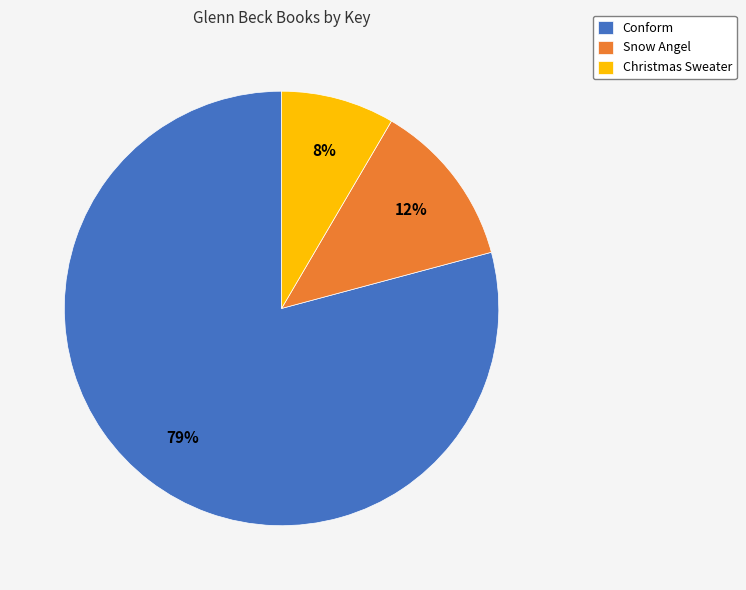

Which has a higher value, Conform or Christmas Sweater?

Conform